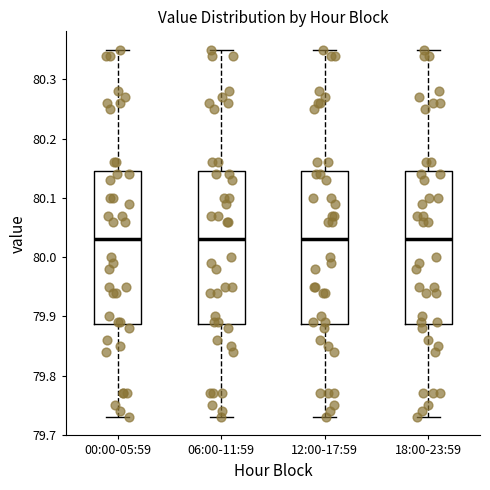

Where does the upper whisker of the box for 18:00-23:59 end on the y-axis? The values are not printed on the chart, so give them approximately, as read against the axis.

80.35